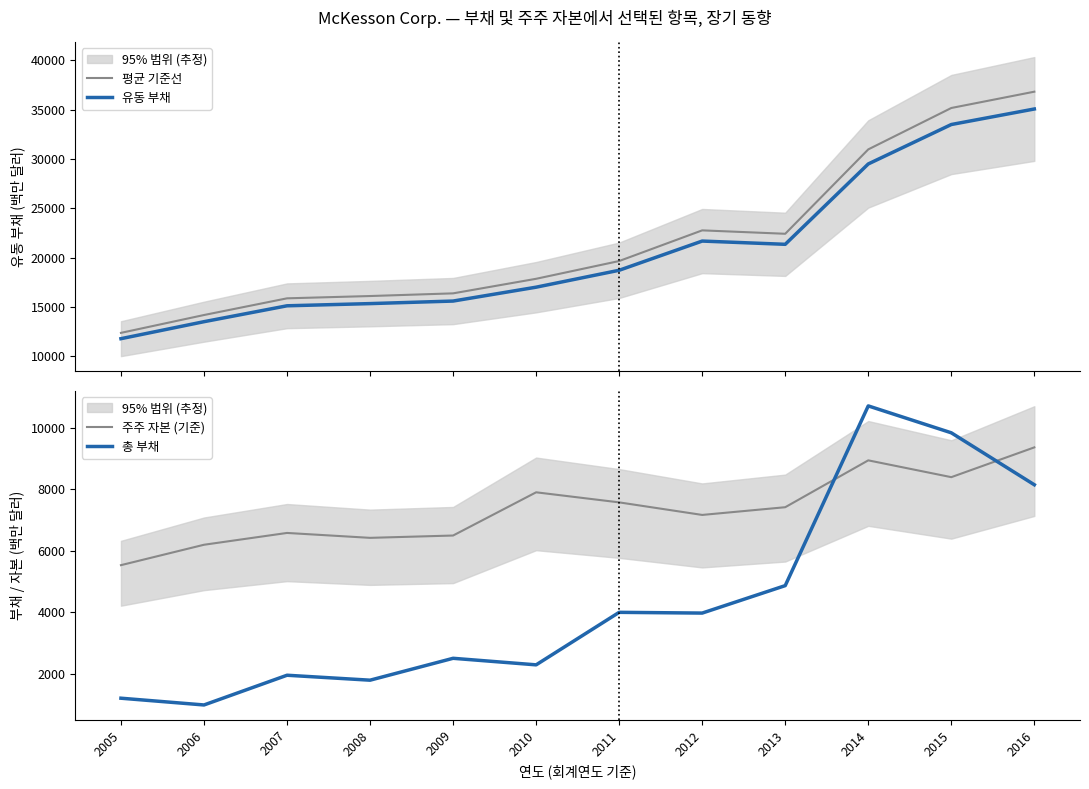

The 주주 자본 (기준) series shows 7172.6 at 2012. True or false?

True